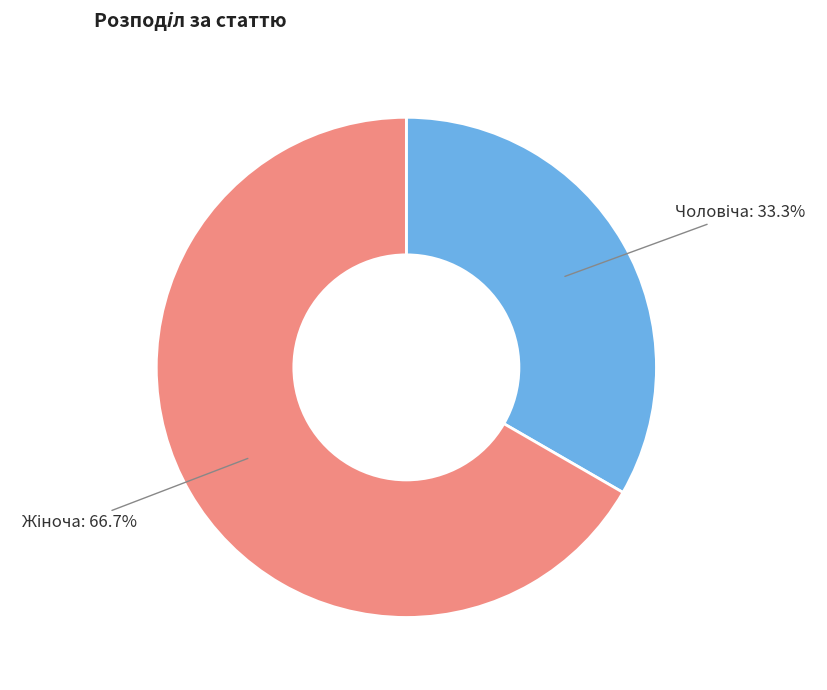

Does Жіноча represent more than half of the total?

Yes